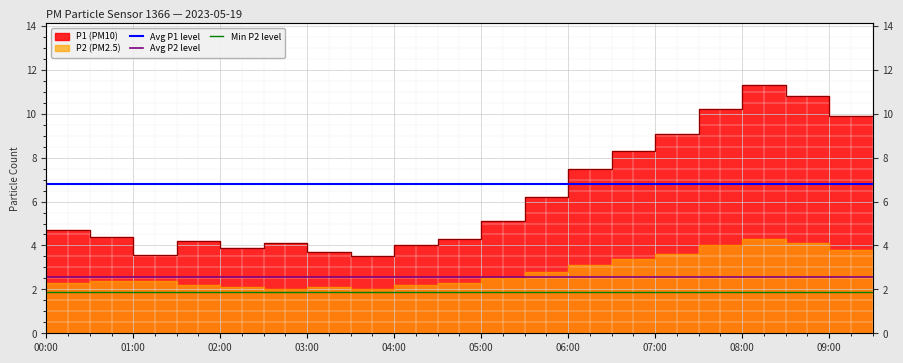

True or false: Avg P2 level has a value of 4.4 at 01:00.

False